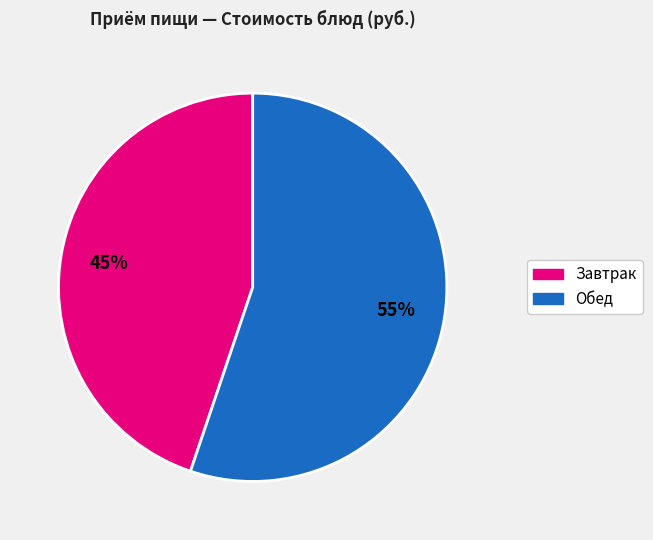

Which slice is the largest?

Обед